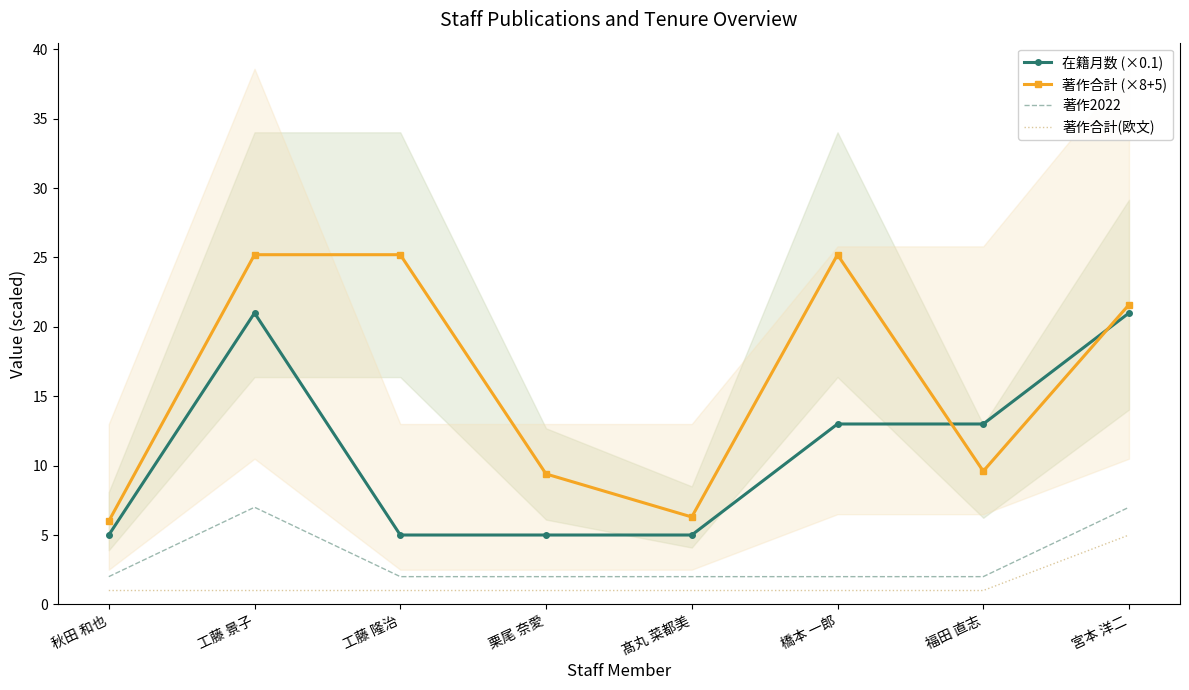

Rank the series by their maximum value, from highest to lowest.

著作合計 (×8+5), 在籍月数 (×0.1), 著作2022, 著作合計(欧文)